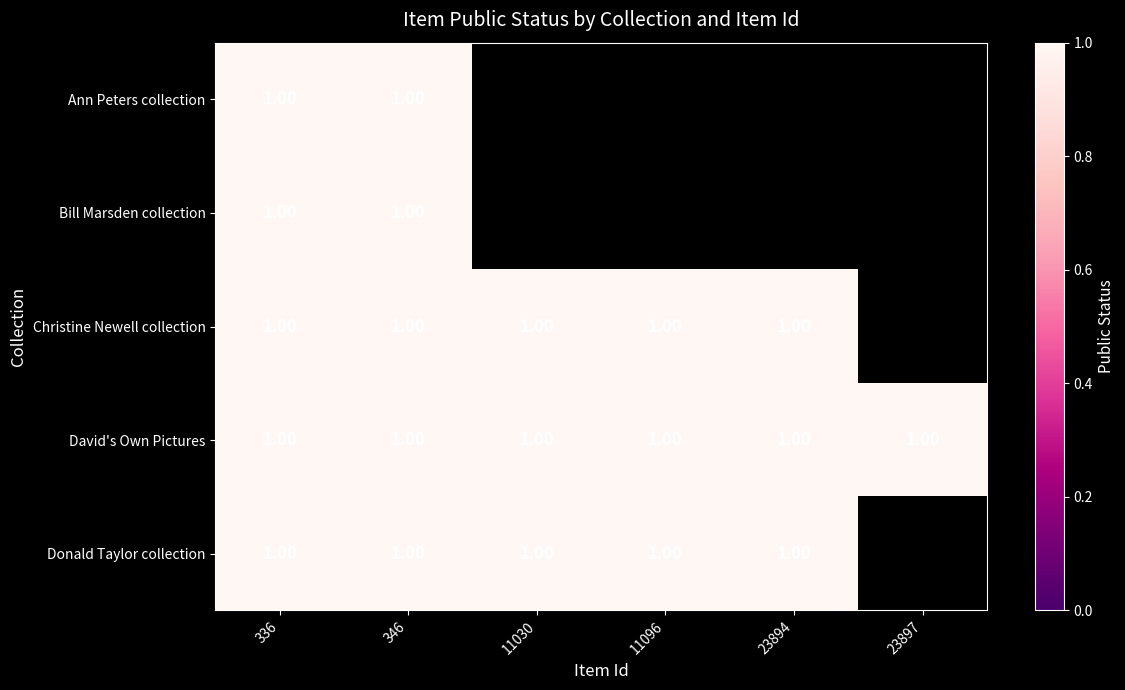

What is the total value across all series at 336?

5